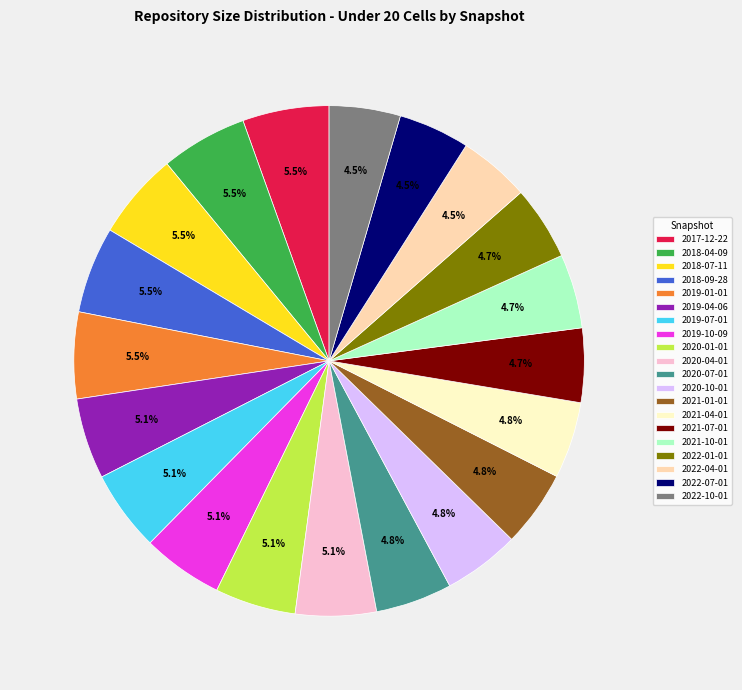

Does any single category account for the majority?

No